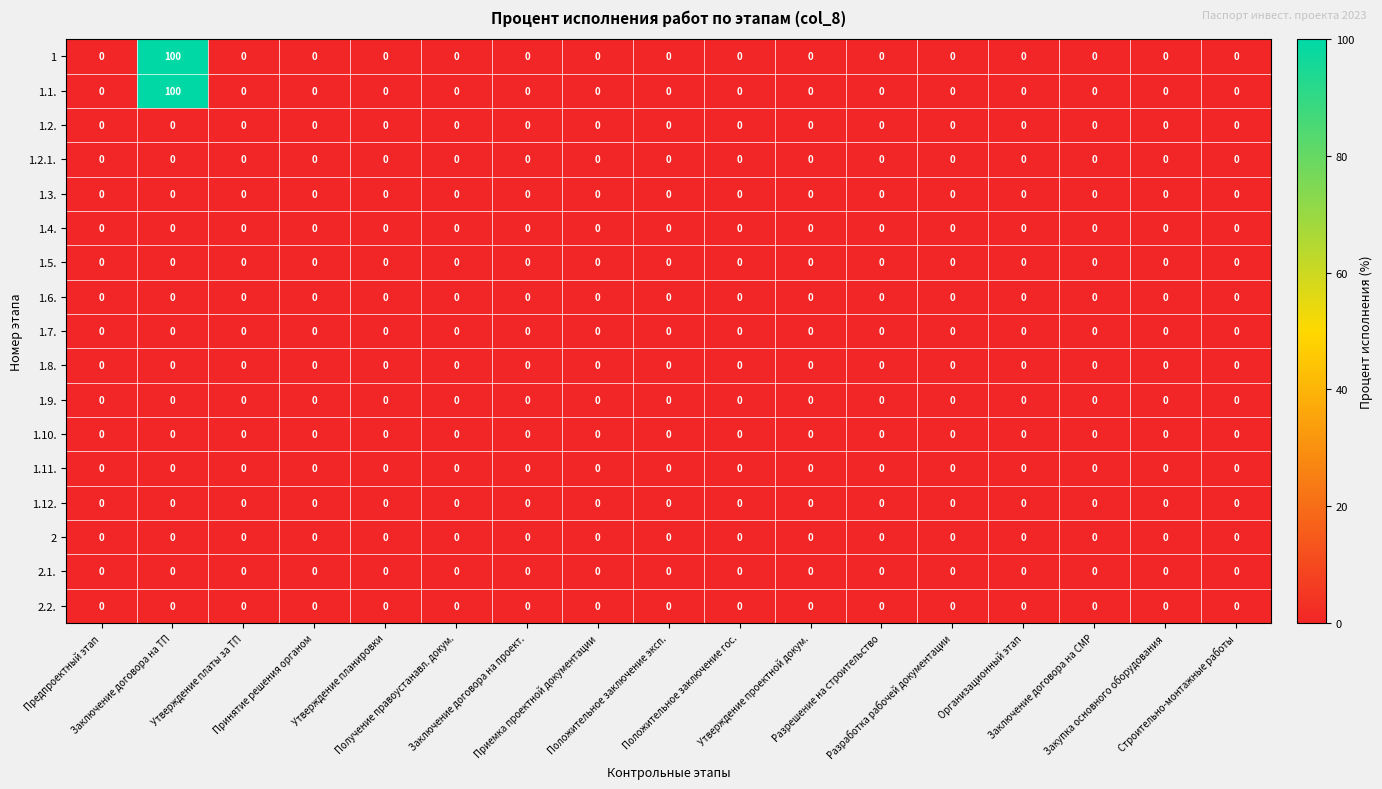

What is the average value of the 1 series?

6